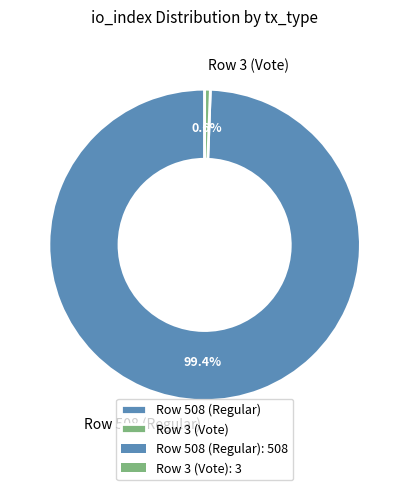

How many segments does this pie chart have?

2